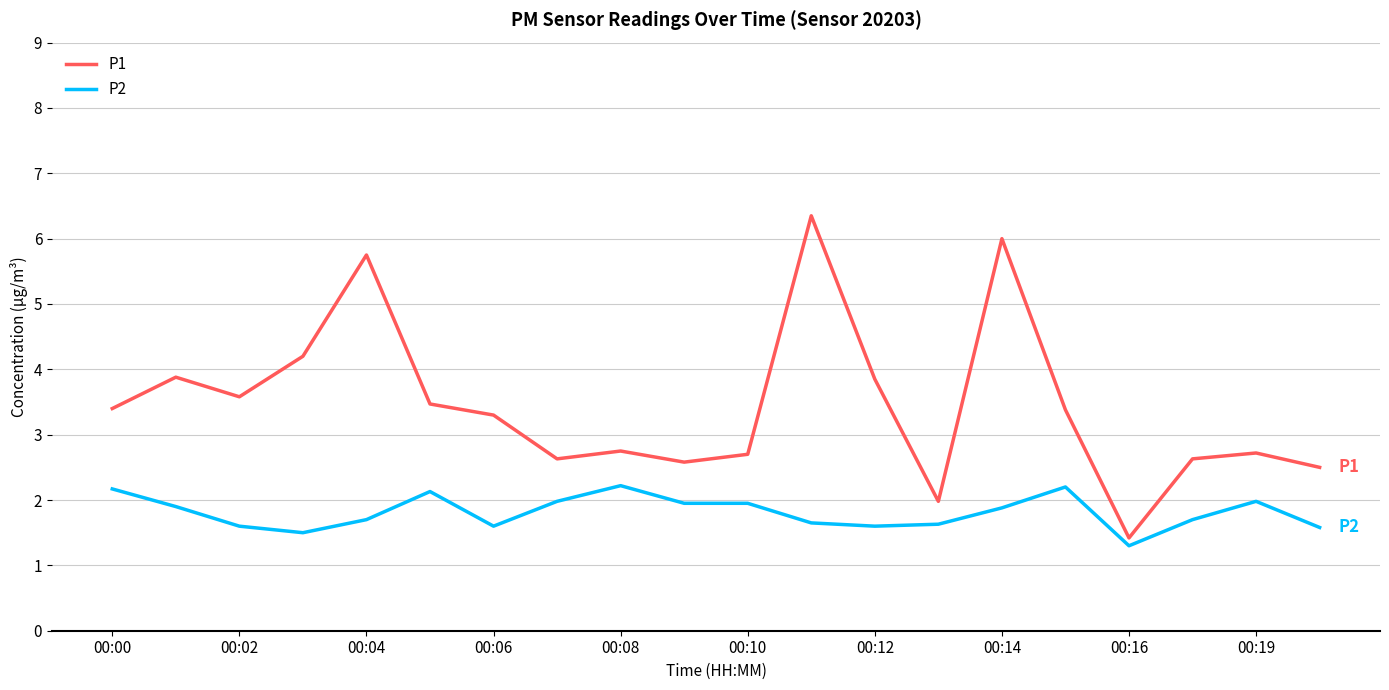

True or false: P1 and P2 intersect in this chart.

False